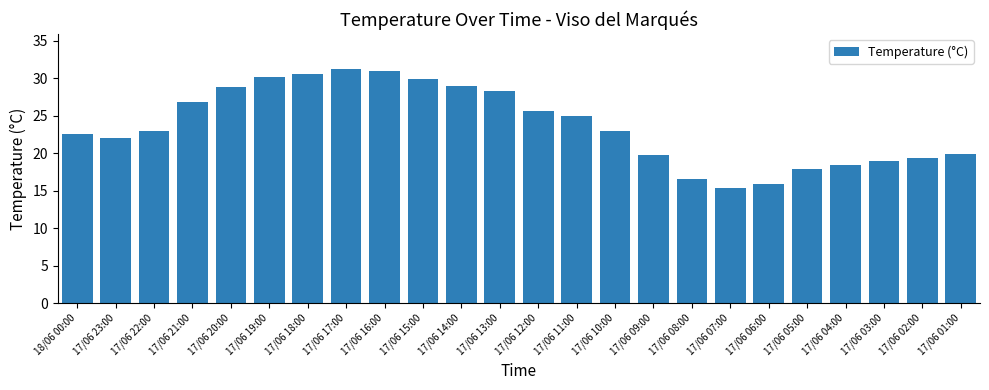

What is the value of the 23rd bar from the left?

19.4